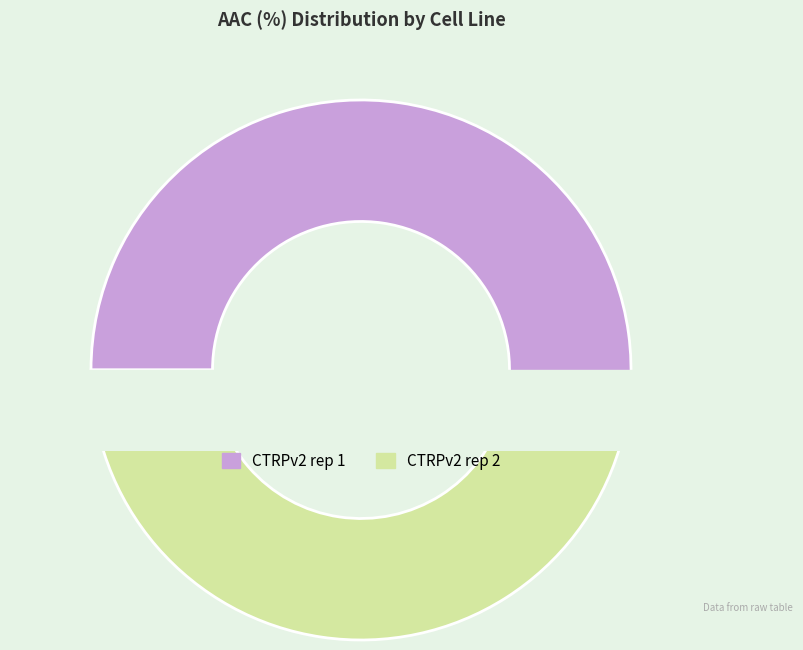

To the nearest percent, what portion does CTRPv2 rep 1 represent?

55%